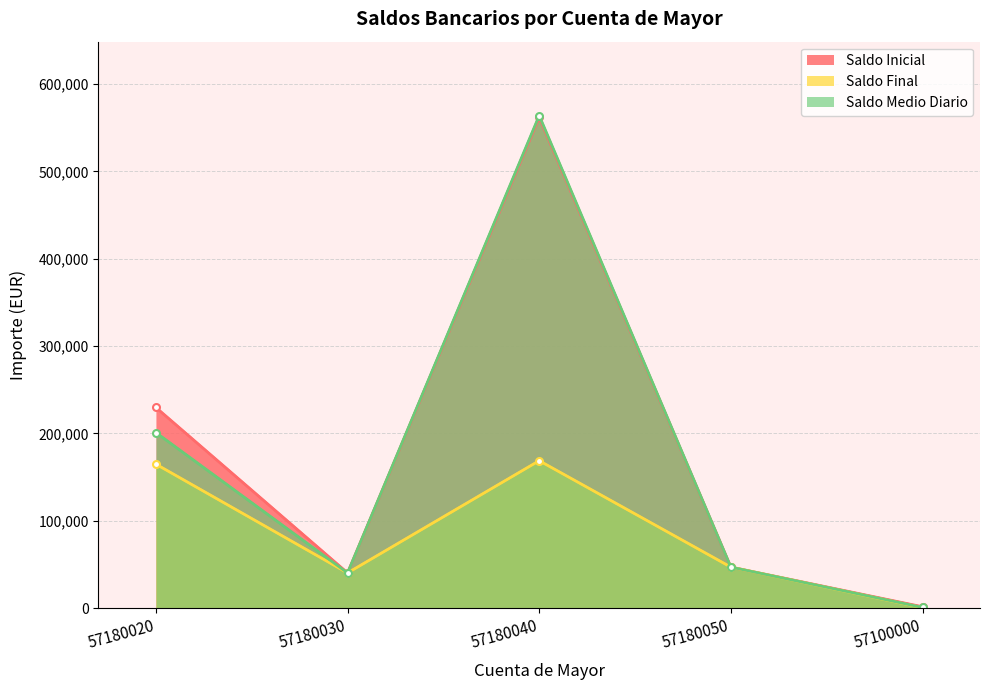

Reading left to right, list all the values displayed in this chart.

Saldo Inicial: 229682.6	40287.4	561742.4	46945.5	1532.9
Saldo Final: 164778.6	40287.4	168748.7	46945.5	522.7
Saldo Medio Diario: 200944.8	40287.4	563863.7	46945.5	811.3